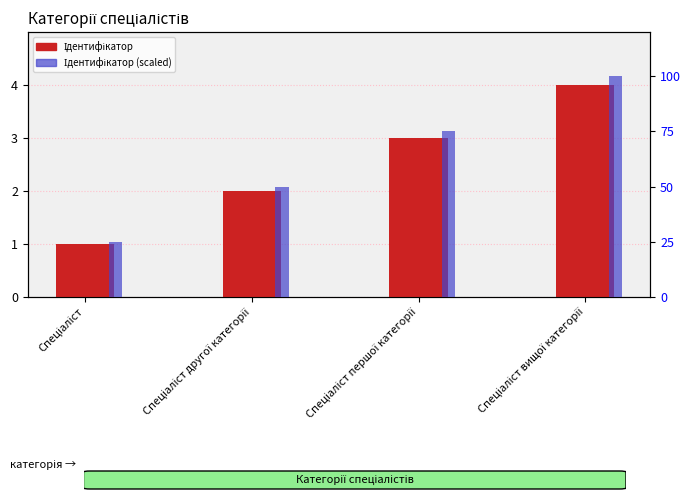

What is the difference between the Ідентифікатор values at Спеціаліст другої категорії and Спеціаліст?

1